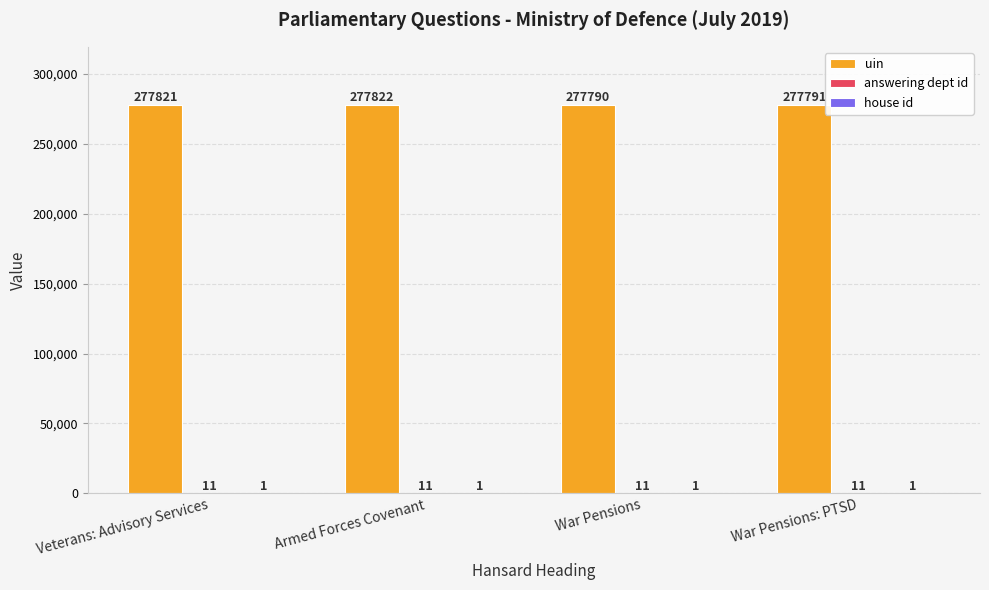

What is the total value across all series at Armed Forces Covenant?

277834